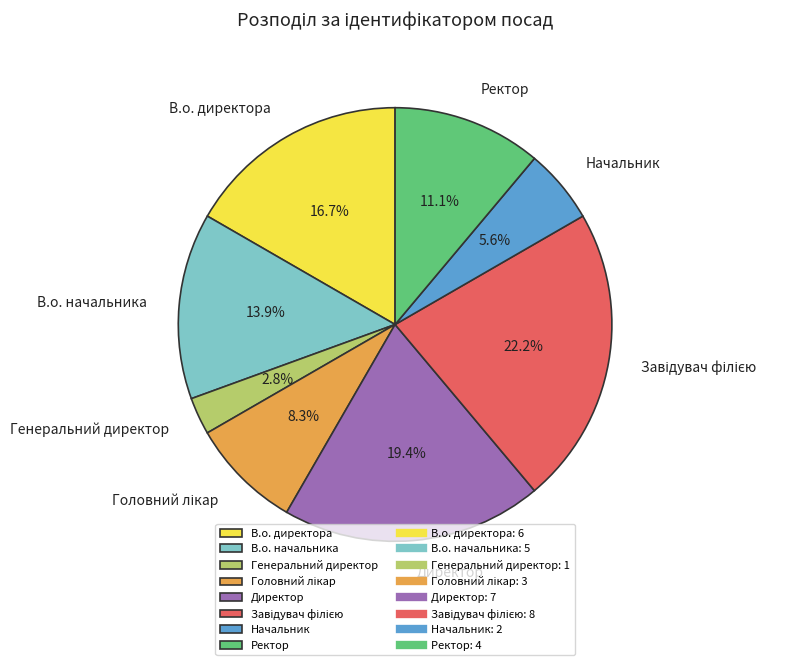

Which has a higher value, Генеральний директор or Ректор?

Ректор